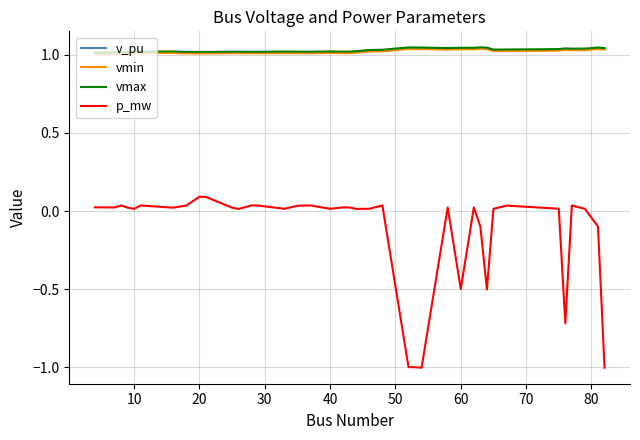

What is the minimum value shown in the chart?

-1.0